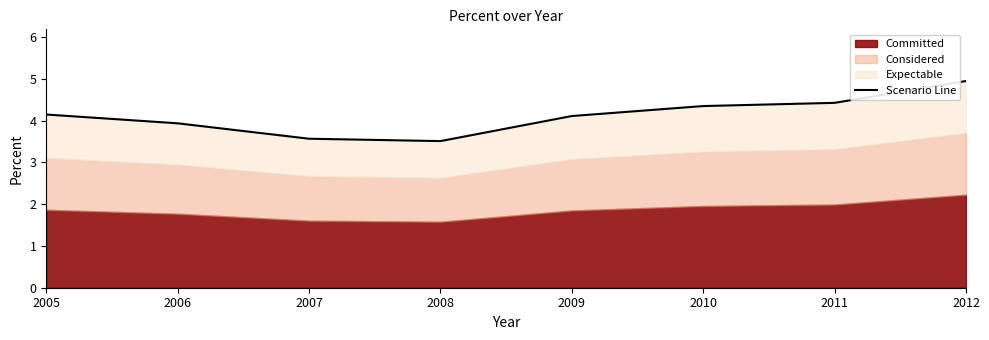

What is the maximum value shown in the chart?

4.9